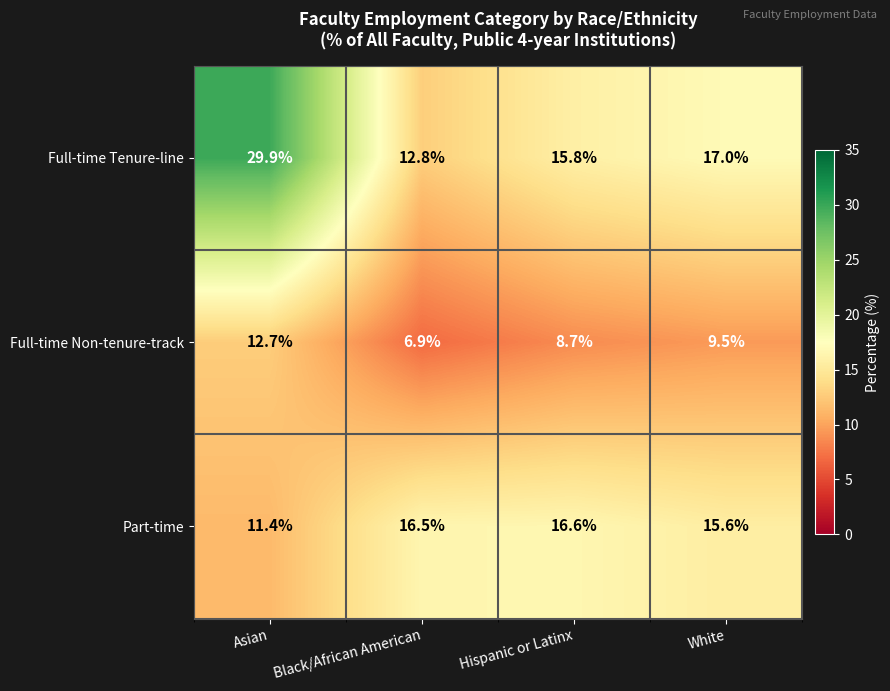

At which label does Full-time Tenure-line reach its minimum?

Black/African American